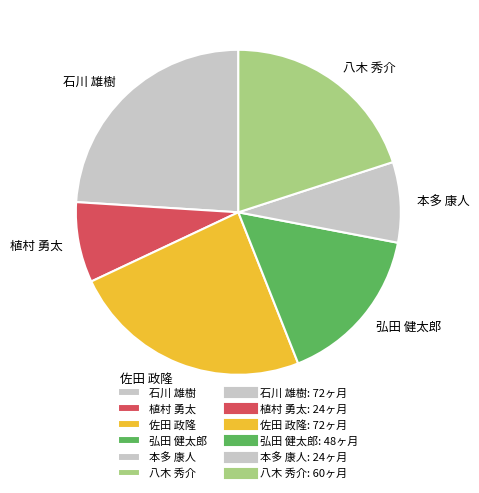

Is the sum of 本多 康人 and 八木 秀介 greater than half?

No